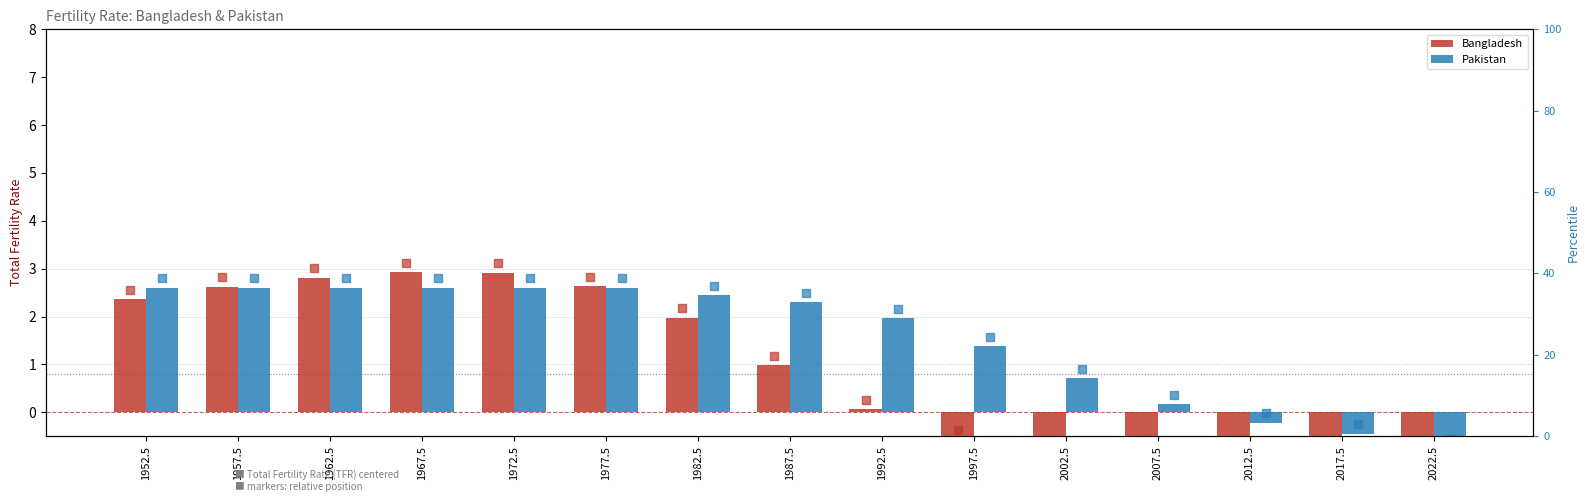

What is the total value across all series at 2012.5?

-2.0